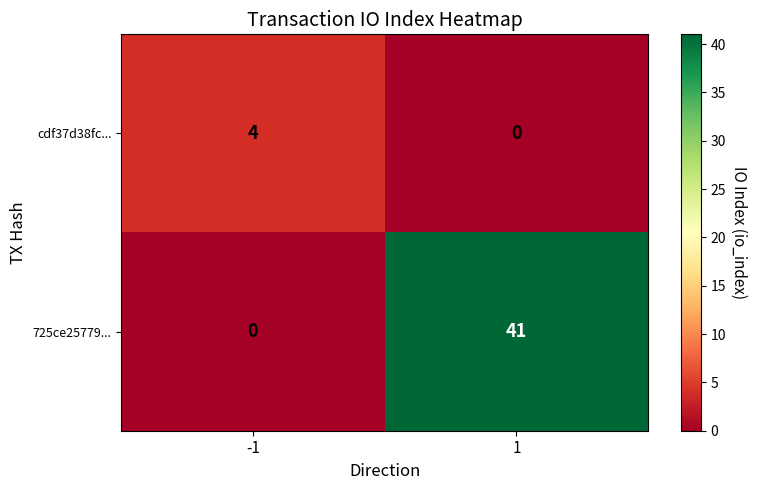

What is the sum of all cdf37d38fc... values?

4